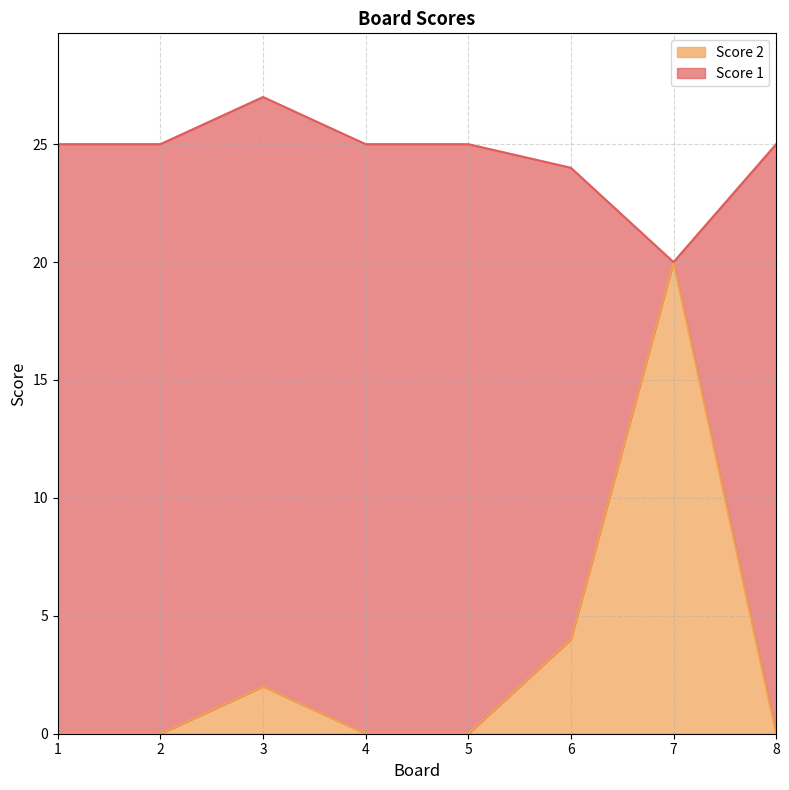

The Score 2 series shows 0 at 2. True or false?

True